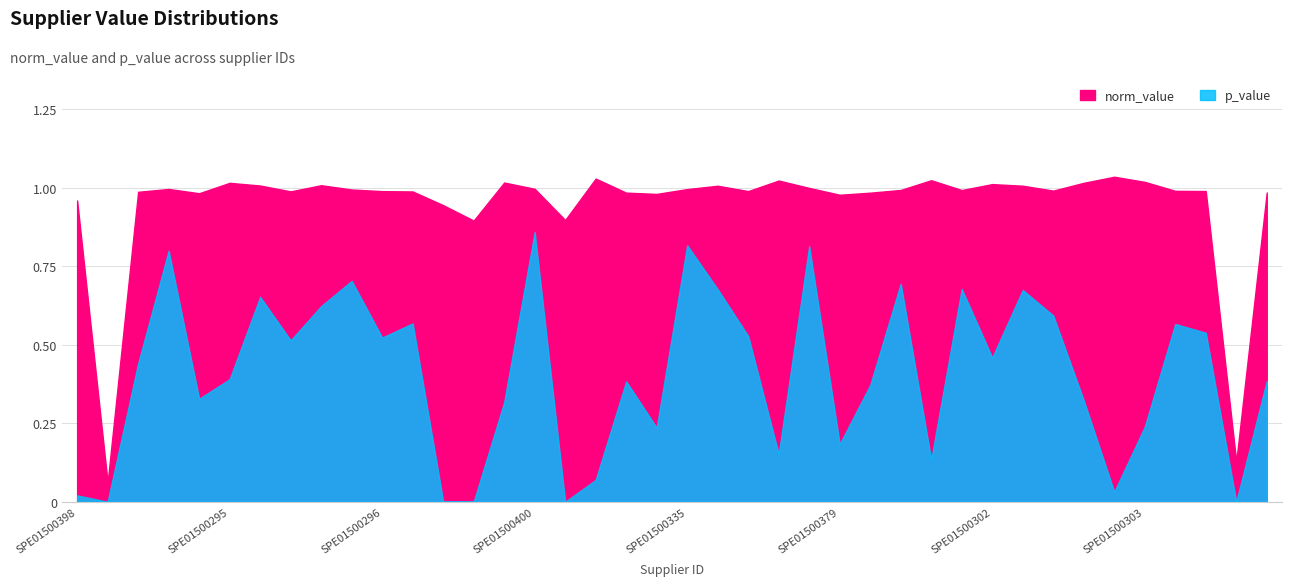

At which label is norm_value closest to 0?

SPE01500375